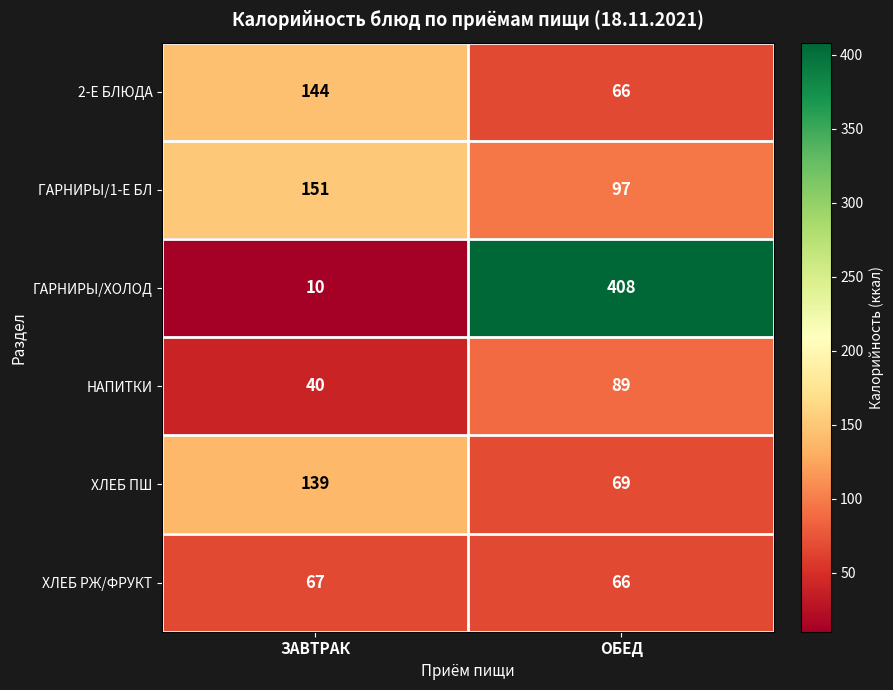

What is the maximum value for 2-Е БЛЮДА?

144